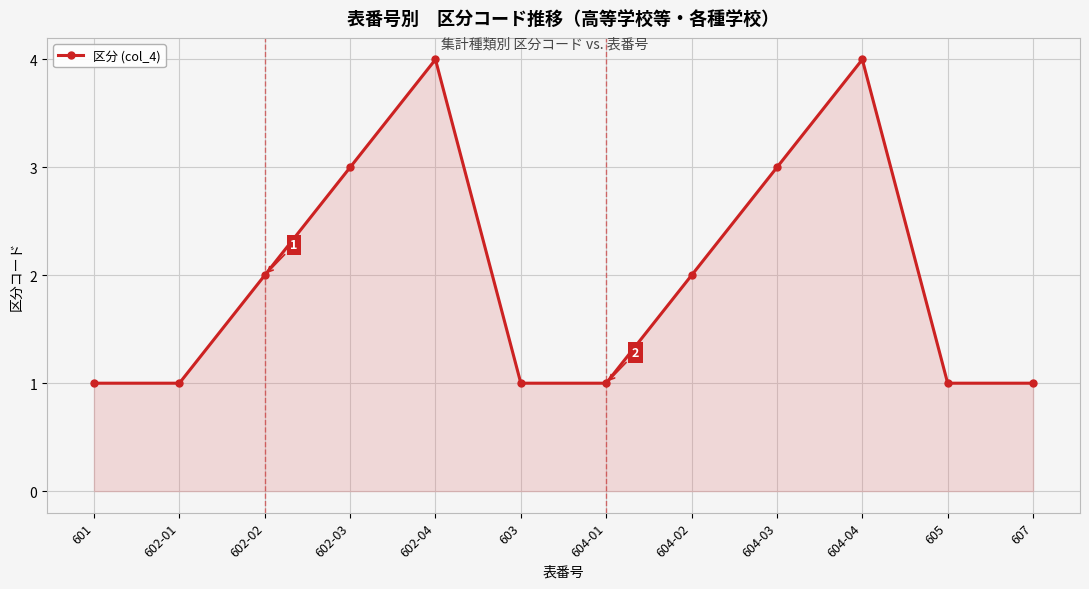

What is the sum of all values?

24